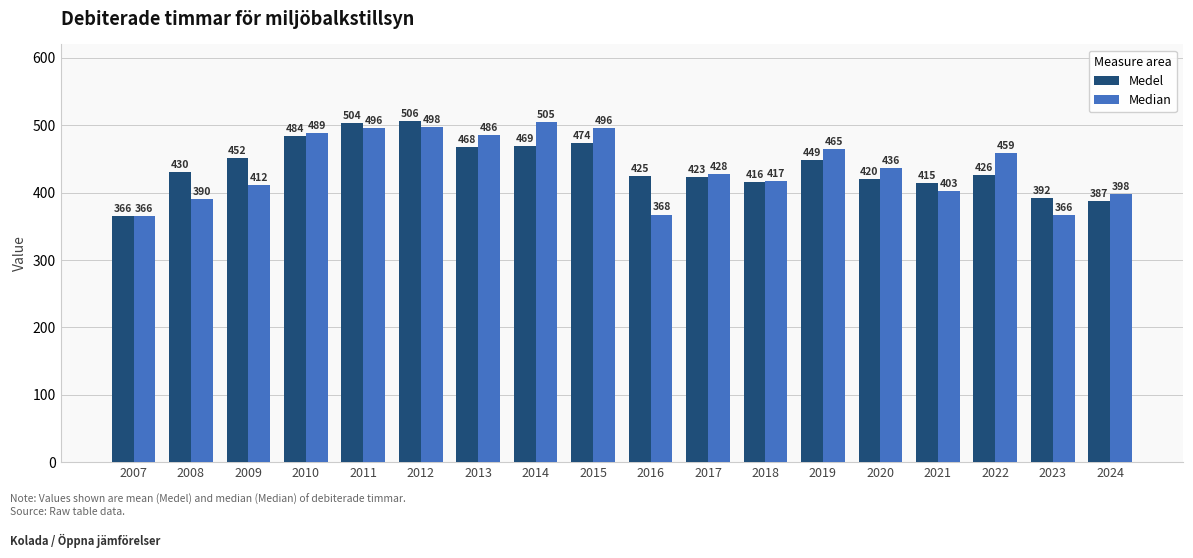

List the series in order of their peak value, lowest first.

Median, Medel